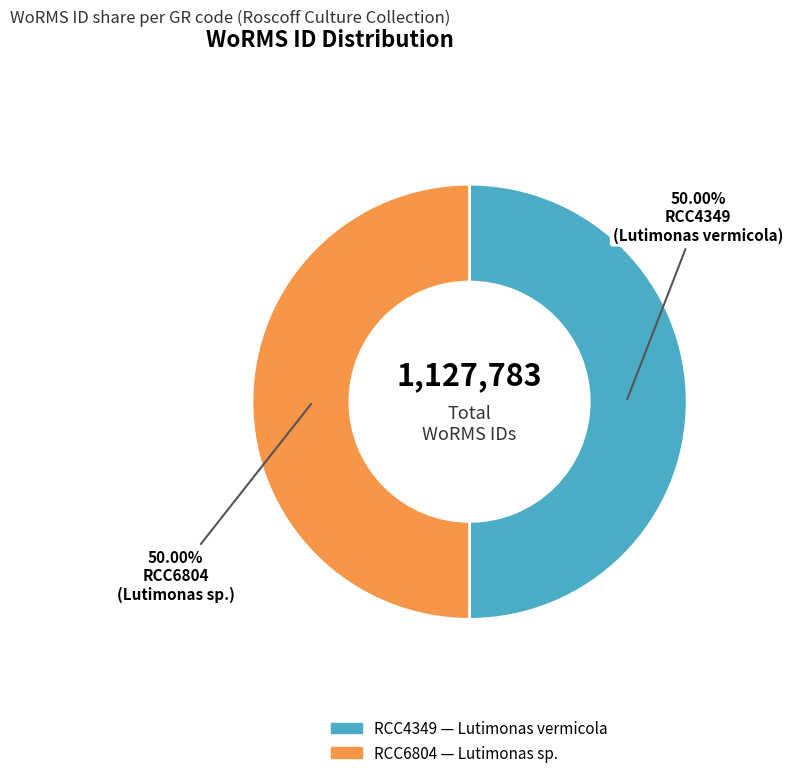

To the nearest percent, what percentage of the pie is RCC6804?

50%